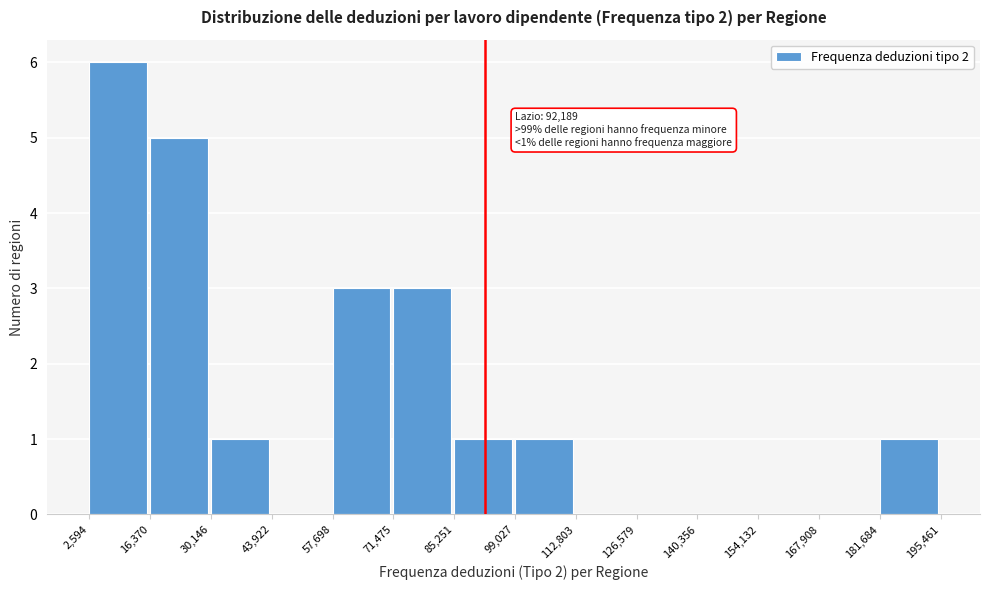

Over which range of the x-axis is the bar tallest?

2,594 to 16,370